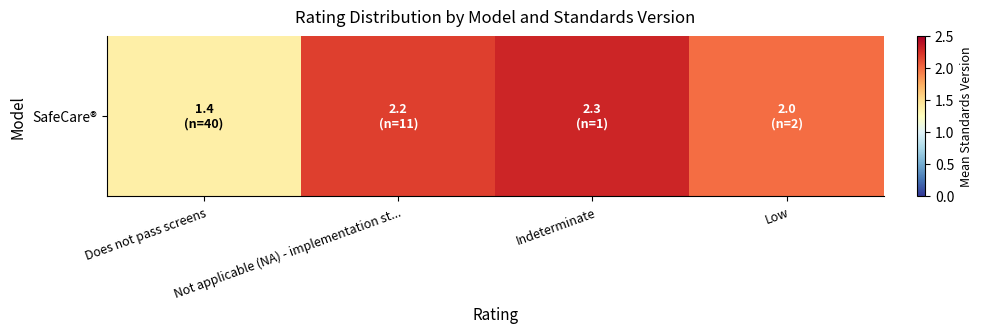

What is the sum of the values at Not applicable (NA) - implementation st... and Does not pass screens?

3.6